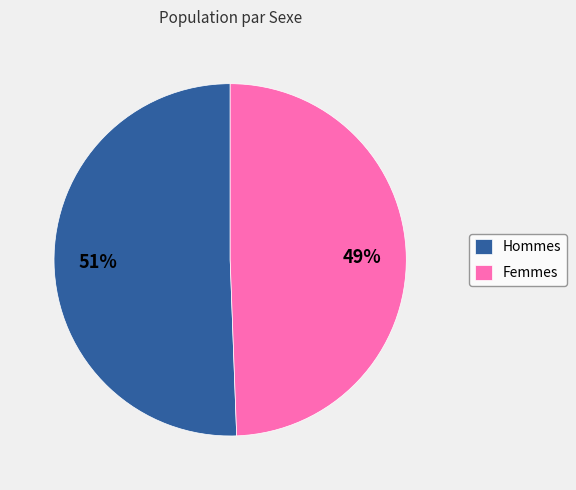

Is there a majority slice in this chart?

Yes